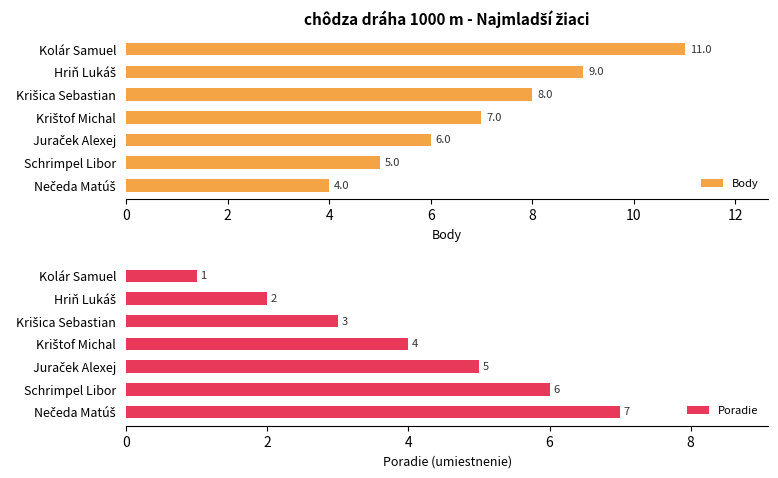

Count the Poradie values in the range 2 to 6.

5